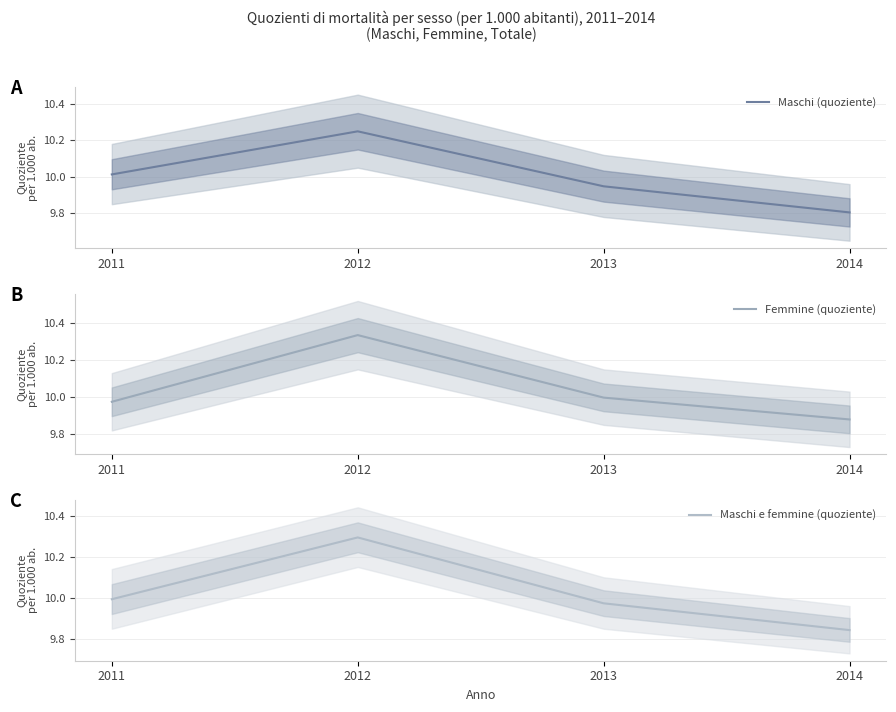

At which label does Maschi e femmine (quoziente) reach its minimum?

2014